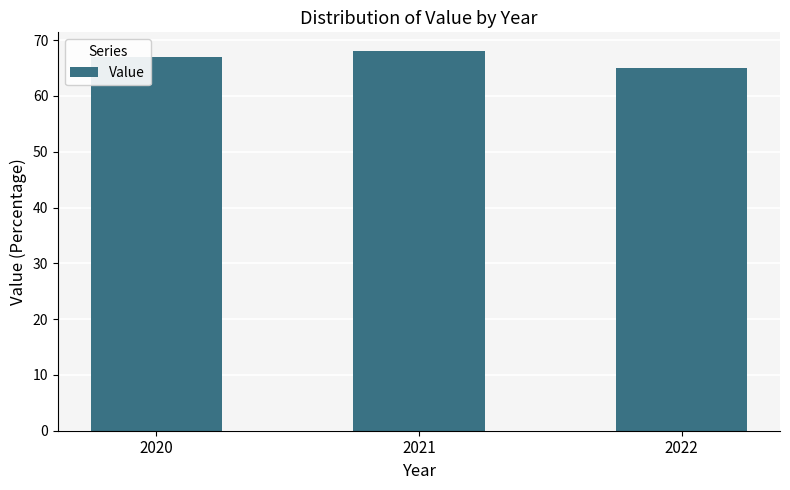

What is the greatest value displayed?

68